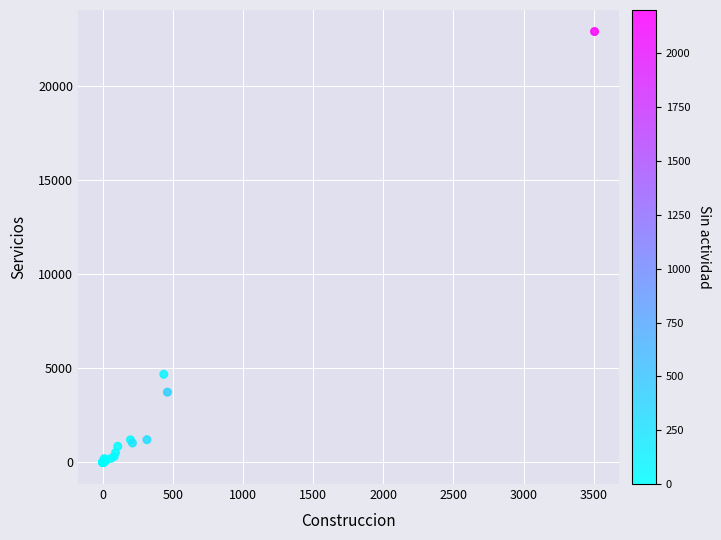

What Y value in the scatter plot is closest to 11439?

4681